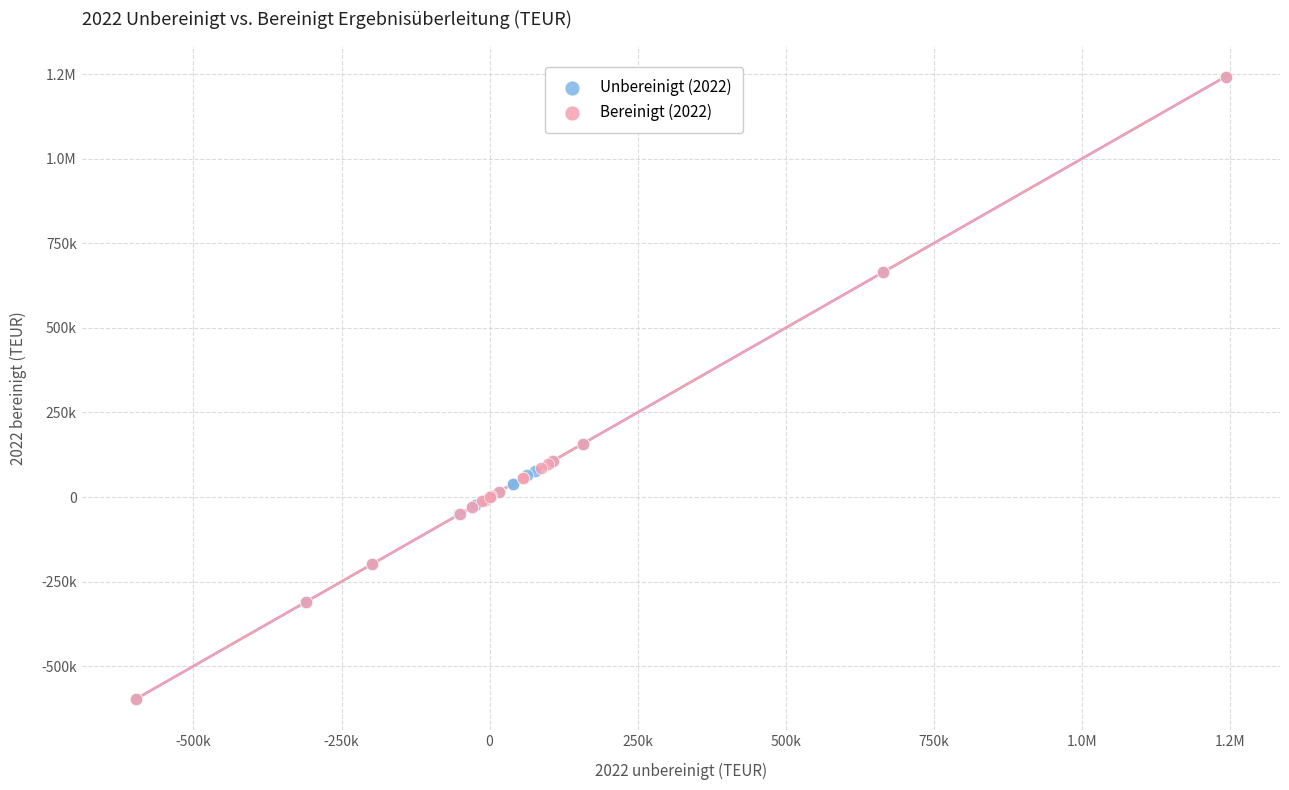

What are all the series names shown in the legend?

Unbereinigt (2022), Bereinigt (2022)